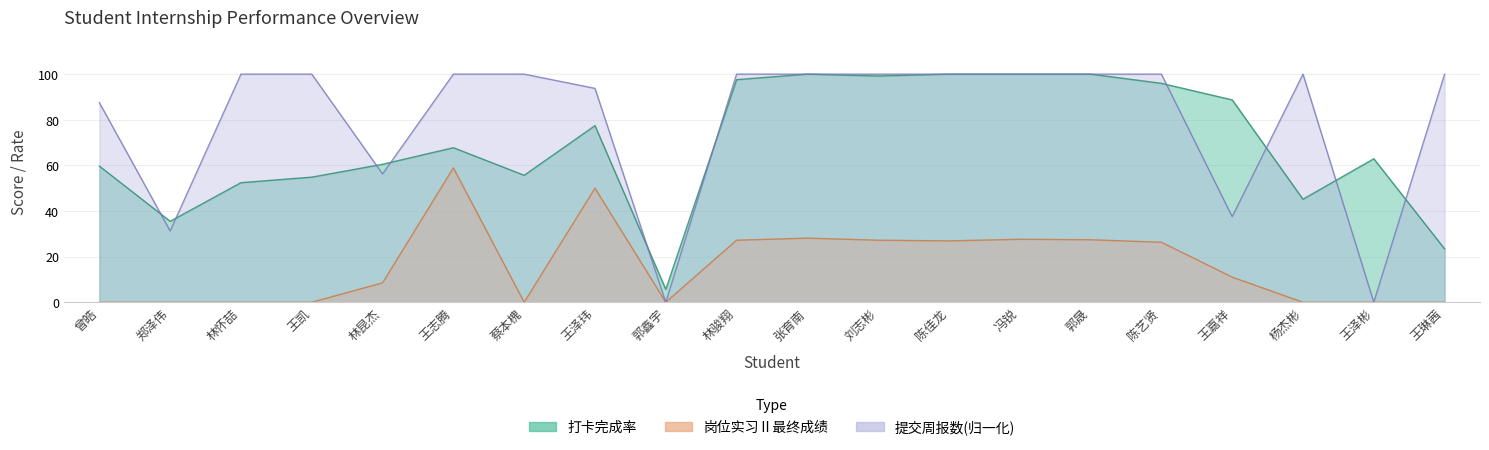

What is the value of the 打卡完成率 point at the 19th from the left?

62.9